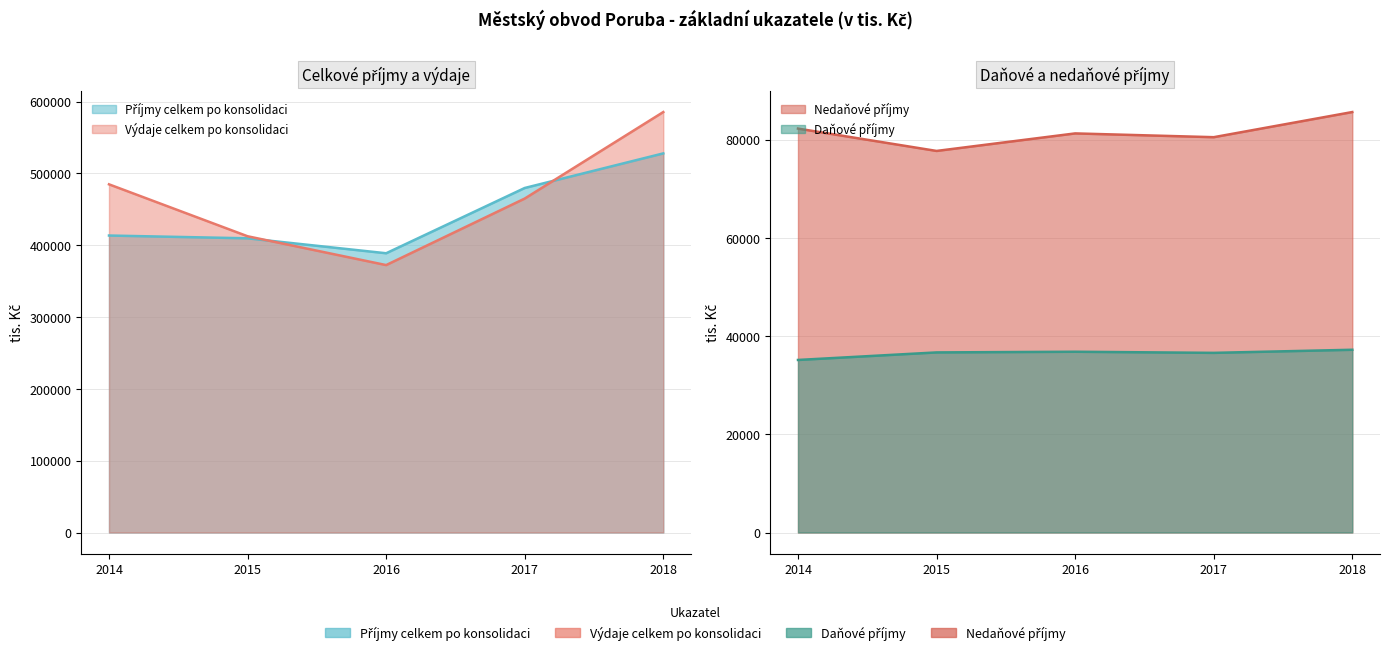

What is the value of the Výdaje celkem po konsolidaci point at the 3rd from the left?

372370